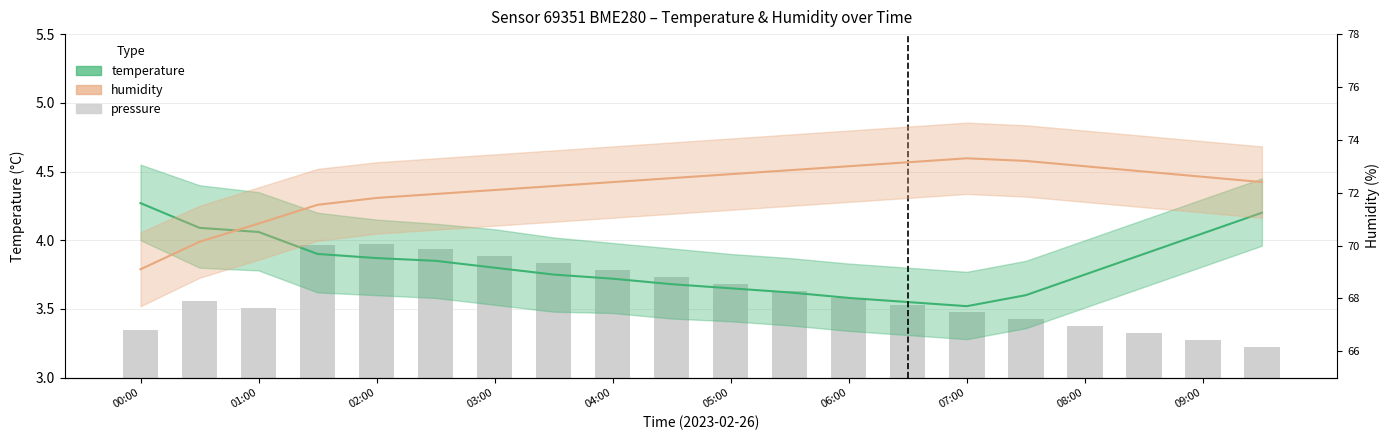

What is the maximum value for pressure?

4.0